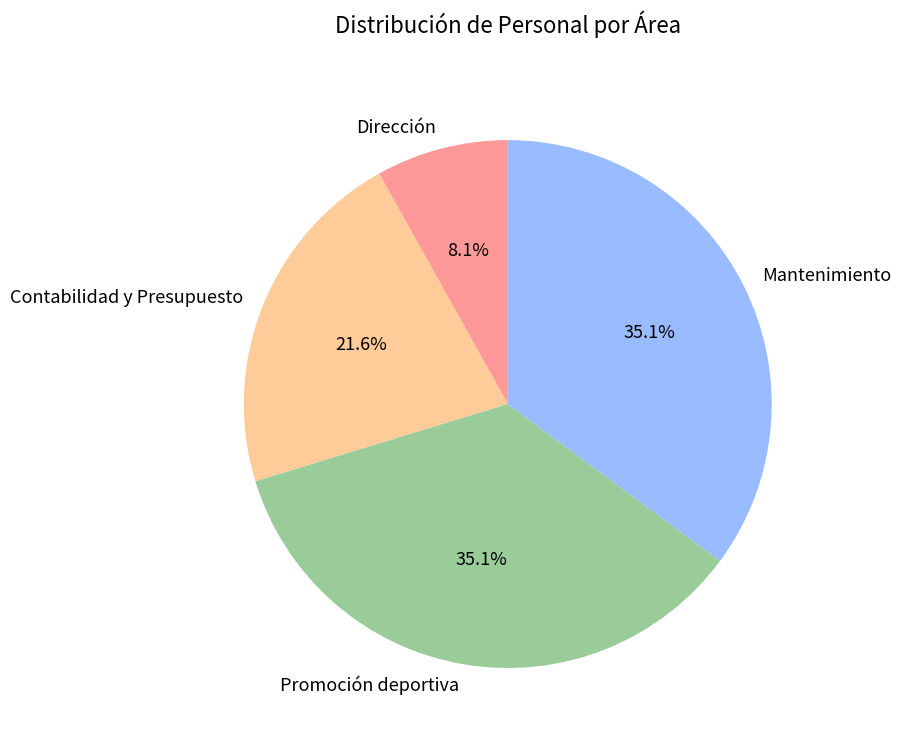

How many segments does this pie chart have?

4